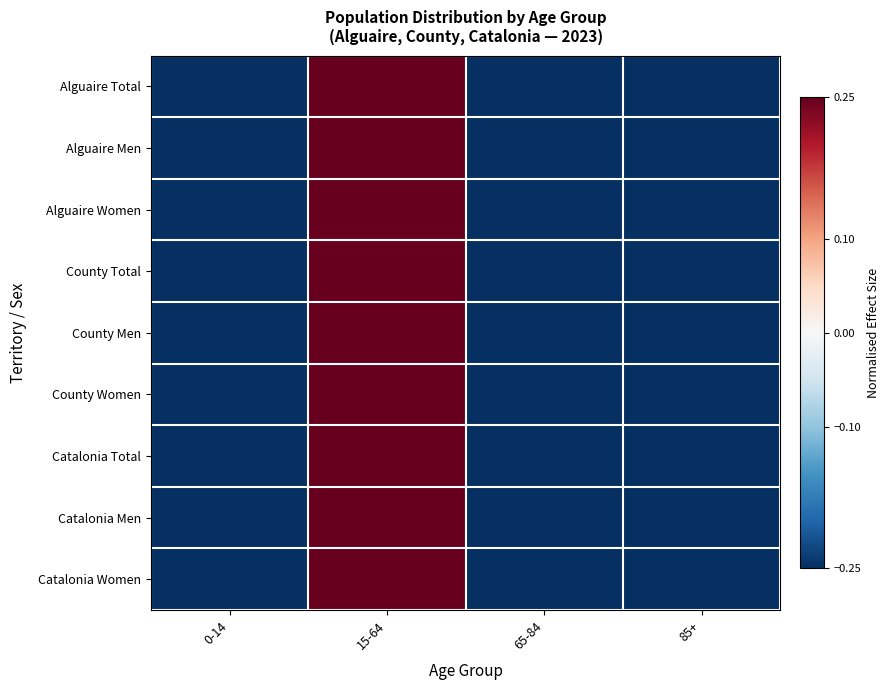

At which category does the chart reach its peak across all series?

15-64